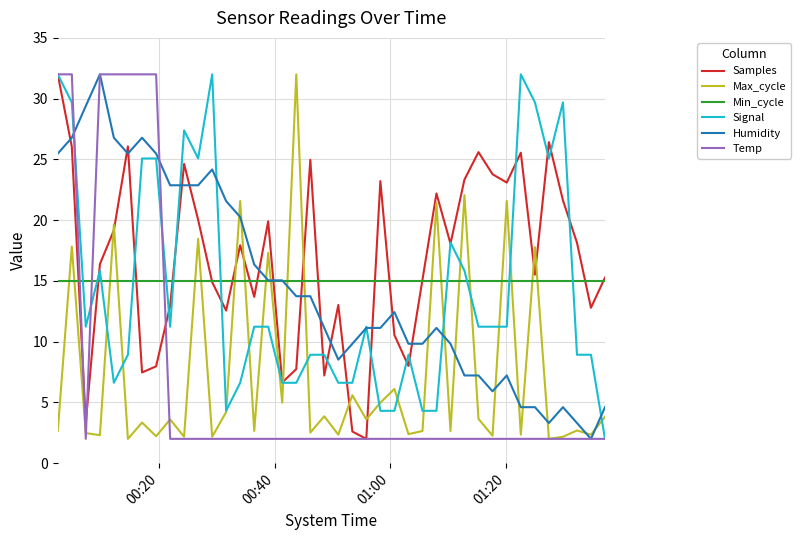

Which series ends up on top after the final intersection of Max_cycle and Temp?

Max_cycle